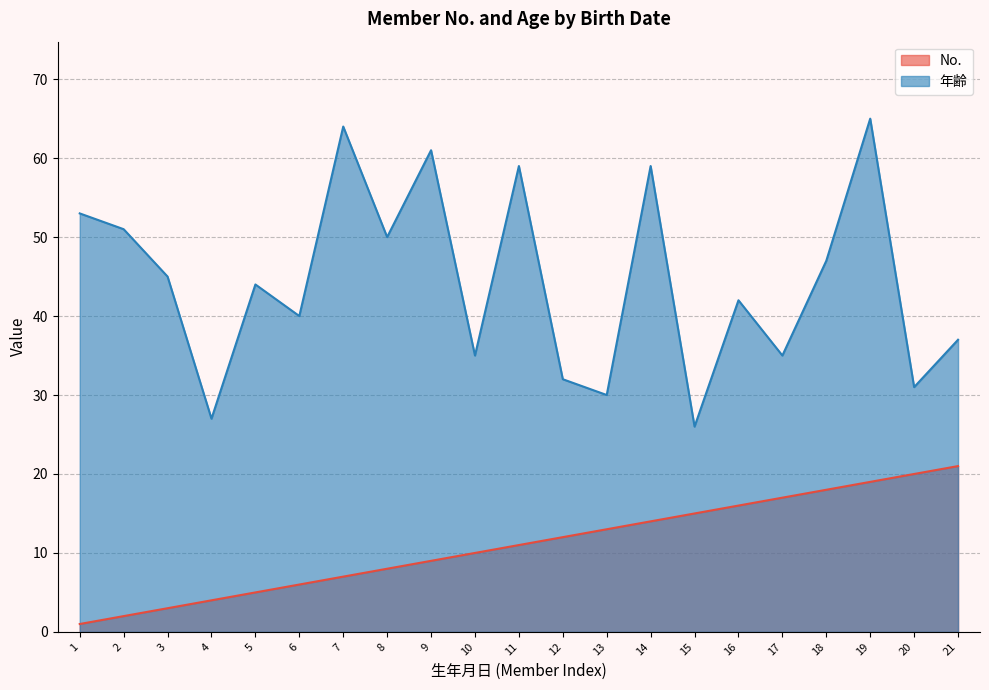

Which series has the largest total across all categories?

年齢